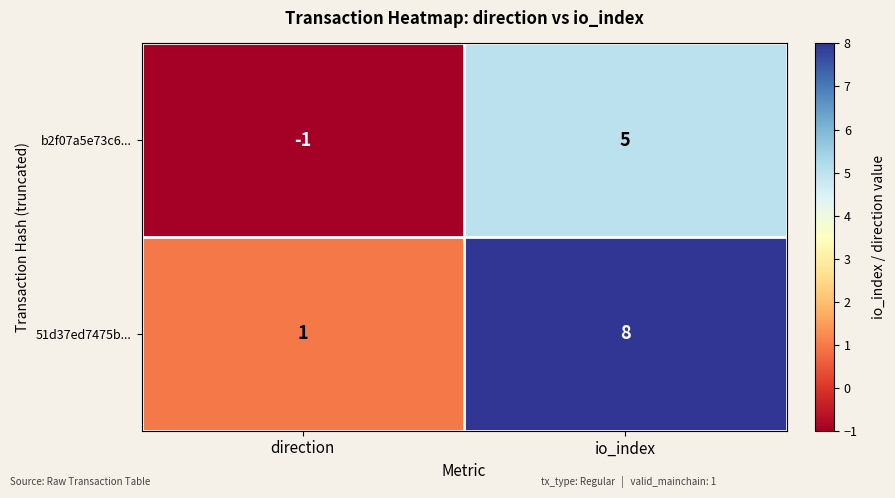

At which category does the chart reach its peak across all series?

io_index